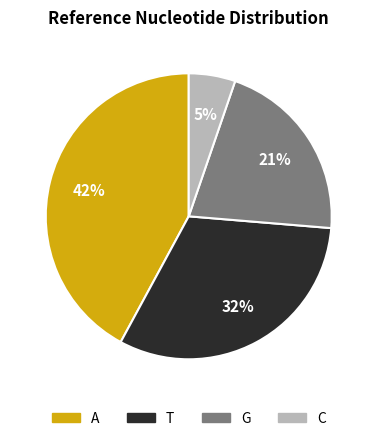

Between A and T, which is larger?

A